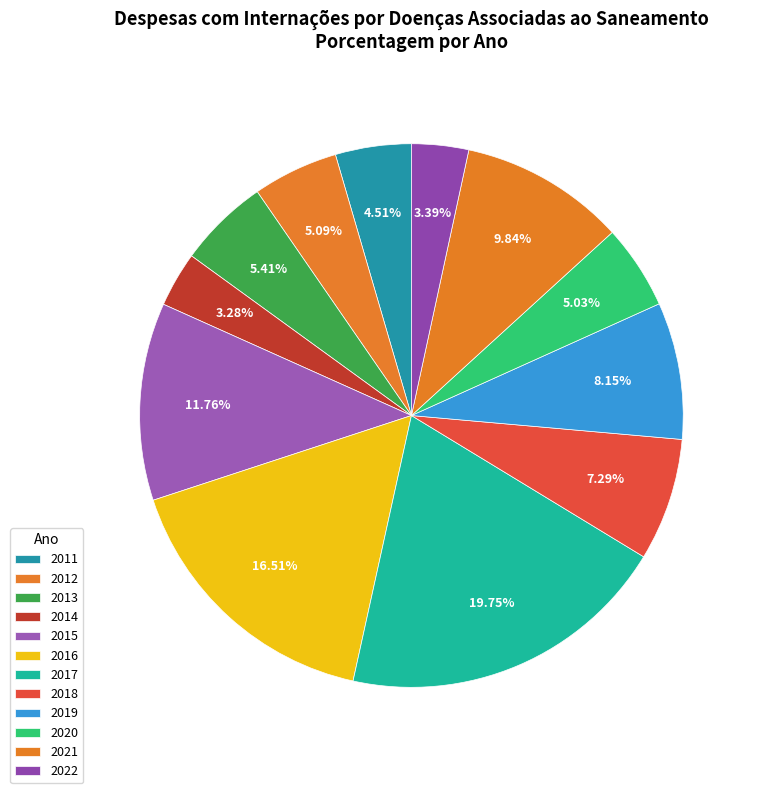

To the nearest percent, what is the combined percentage of 2016 and 2022?

20%